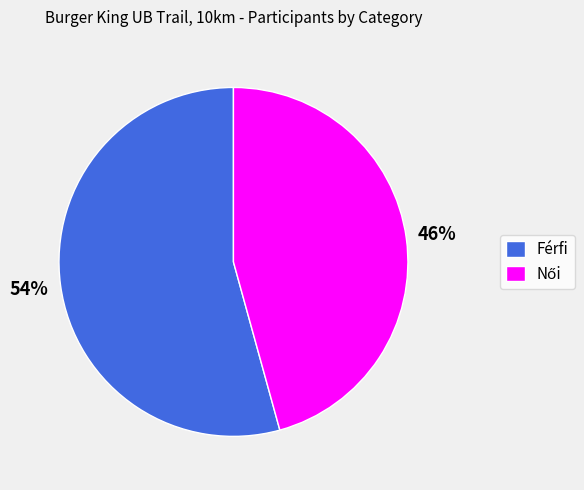

True or false: Férfi accounts for 47% of the total.

False